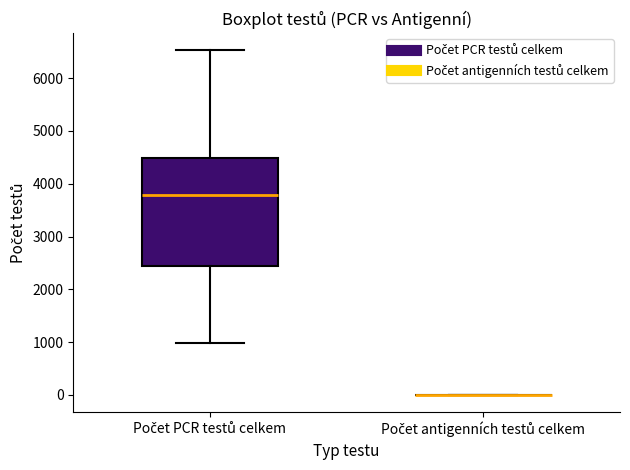

Reading left to right, read every box against the y-axis: the position of its median line, the range the box covers, and the ends of its whiskers. The values are not printed on the chart, so give them approximately, as read against the axis.

Počet PCR testů celkem: median 3800, box 2400 to 4500, whiskers 1000 to 6500
Počet antigenních testů celkem: box collapsed to a line at 0, whiskers 0 to 0